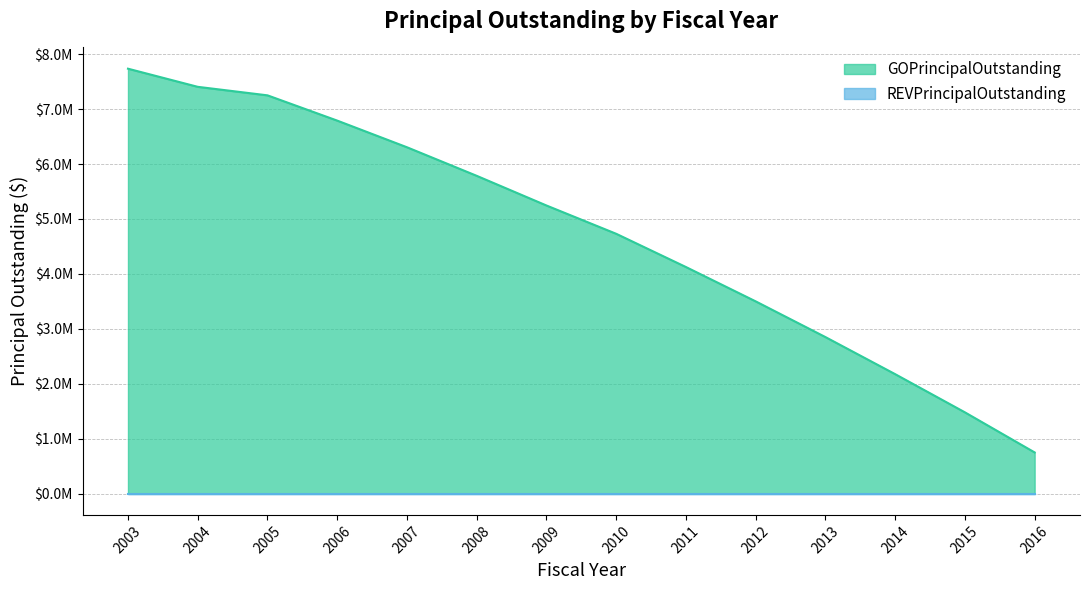

Does the chart display data point markers on the line(s)?

No